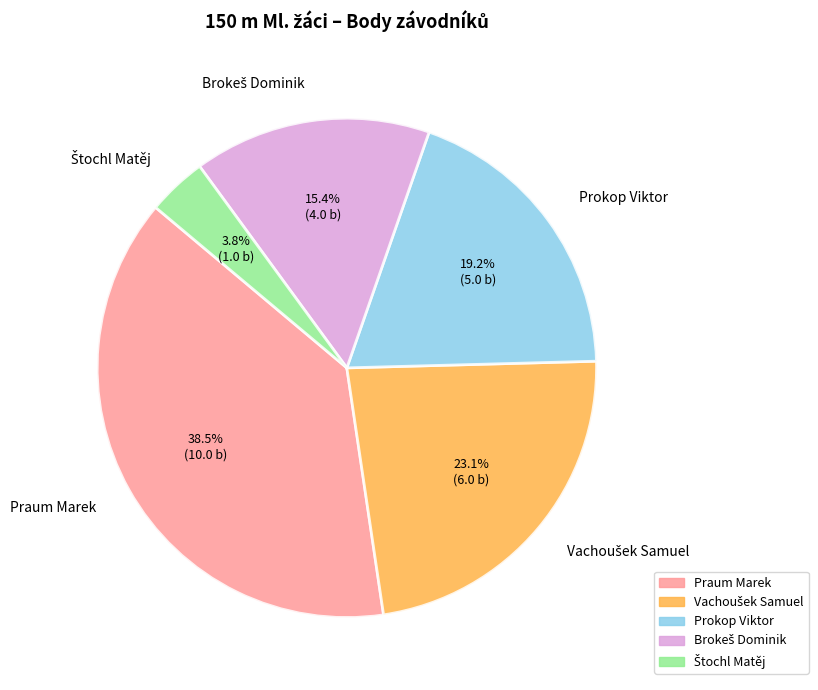

What is the largest slice in the pie chart?

Praum Marek